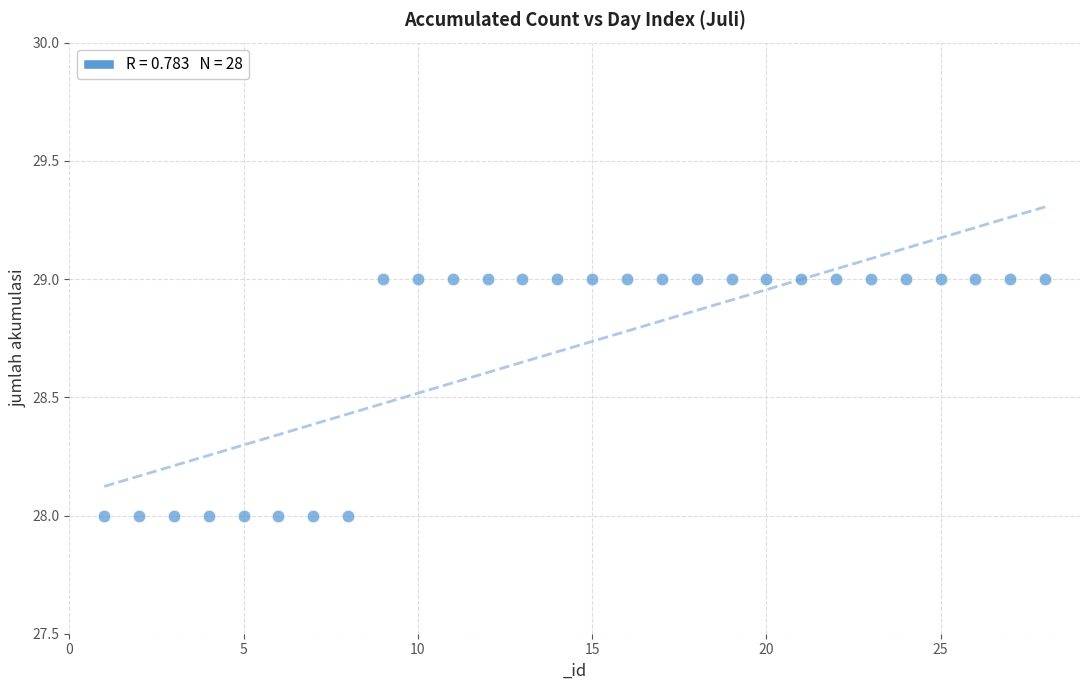

What is the range of X values (max minus min)?

27